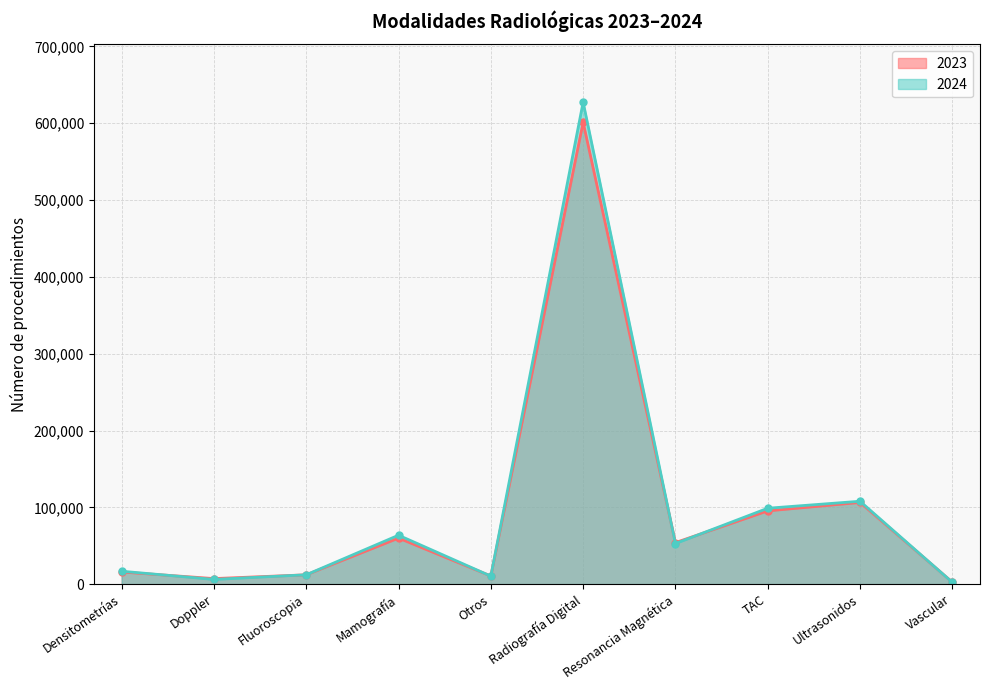

Reading left to right, transcribe all the data shown in this chart.

2023: Densitometrías=15792	Doppler=7231	Fluoroscopia=12152	Mamografía=59935	Otros=10593	Radiografía Digital=601223	Resonancia Magnética=54061	TAC=95378	Ultrasonidos=106393	Vascular=2585
2024: Densitometrías=16818	Doppler=6130	Fluoroscopia=12184	Mamografía=63709	Otros=10447	Radiografía Digital=627466	Resonancia Magnética=52877	TAC=98805	Ultrasonidos=107913	Vascular=2387